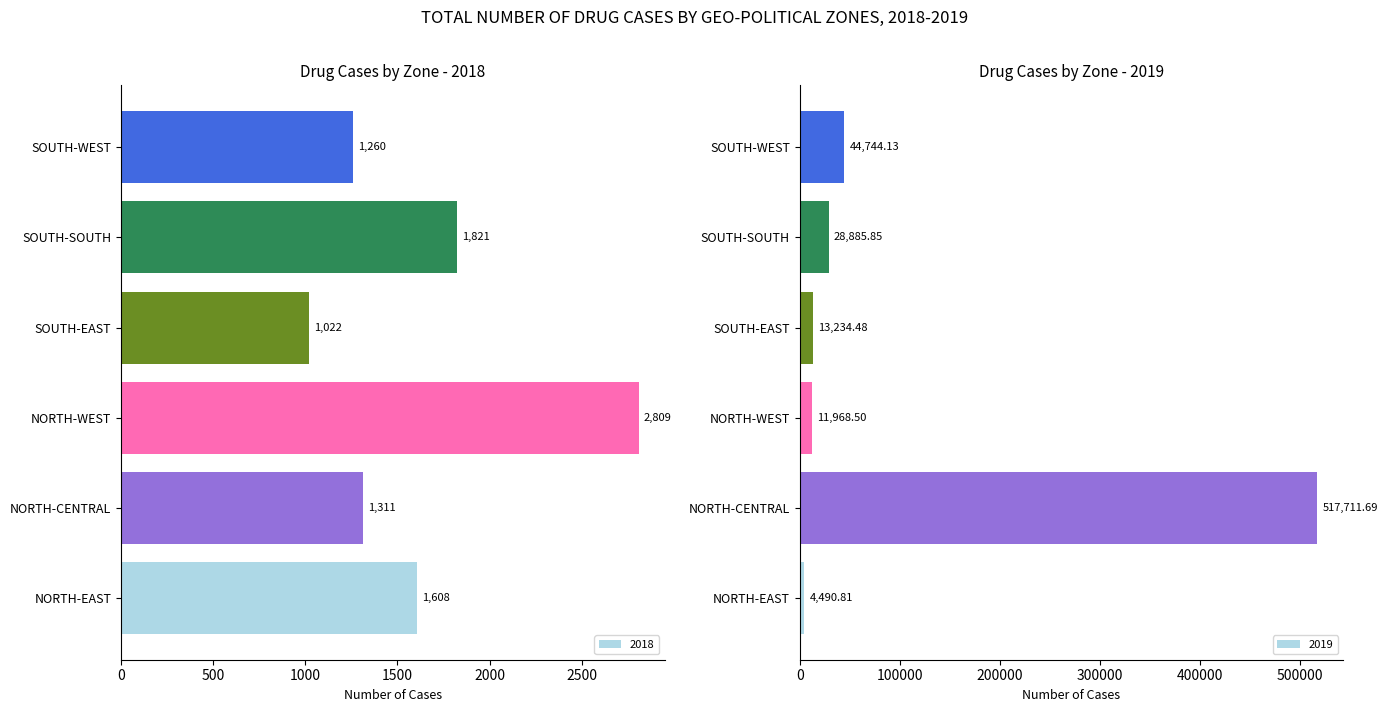

What is the value of the 2018 bar at the 6th from the left?

1260.0